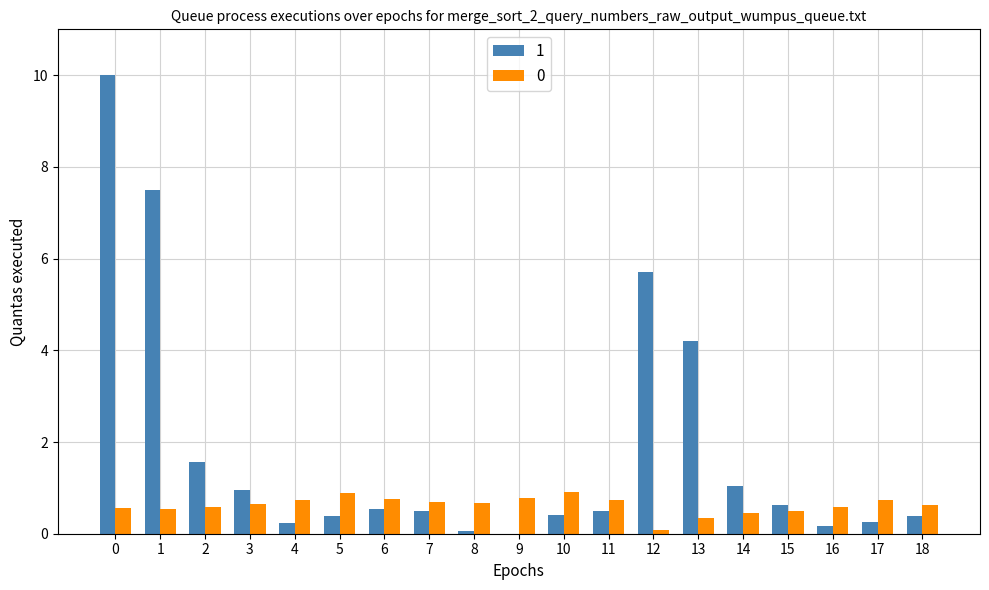

What is the total value across all series at 7?

1.2